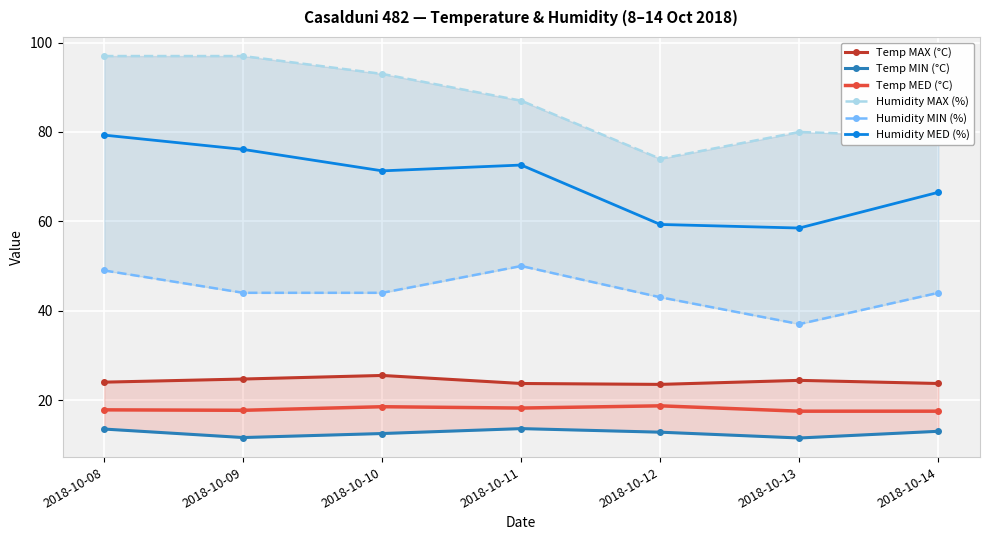

At how many categories does at least one series exceed 77?

6